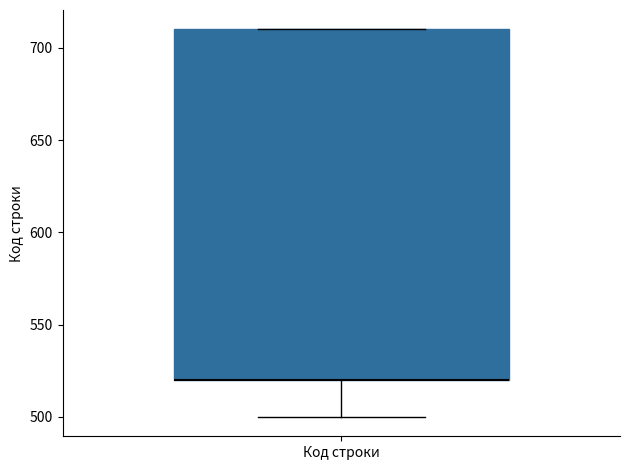

Transcribe this box plot: give where the median line is, the range the box spans, and where the two whiskers end, as read against the y-axis. The values are not printed on the chart, so give them approximately, as read against the axis.

median 520 (drawn on the box's lower edge), box 520 to 710, whiskers 500 to 710